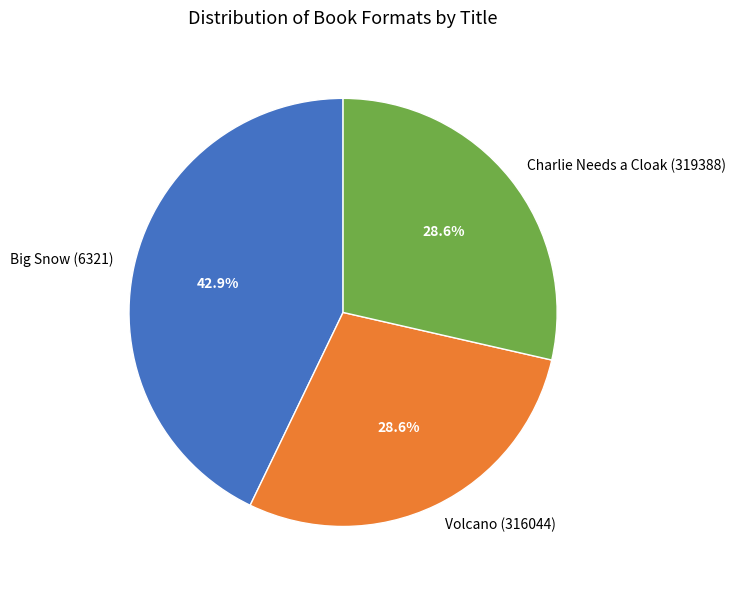

How many slices are in this pie chart?

3